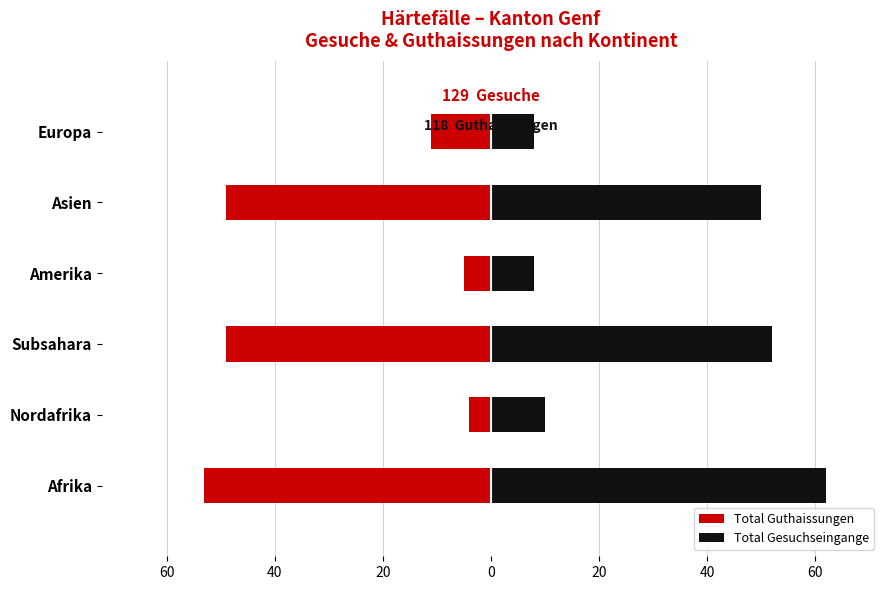

Which series has the widest spread of values?

Total Gesuchseingange